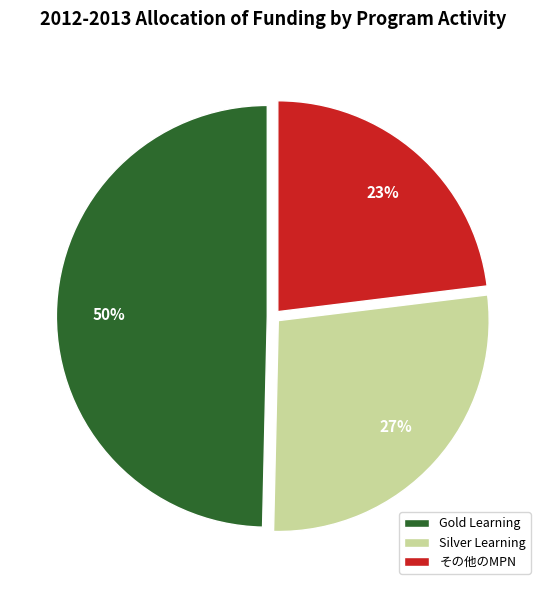

Is Silver Learning the majority of the pie?

No